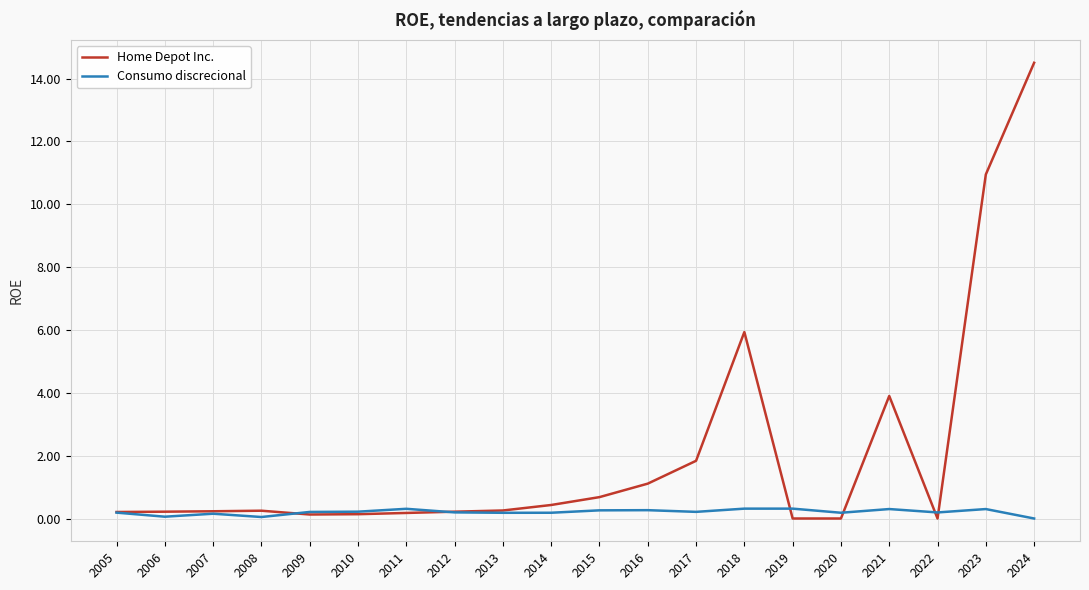

Is it true that Home Depot Inc. equals -6.7 at 2020?

False